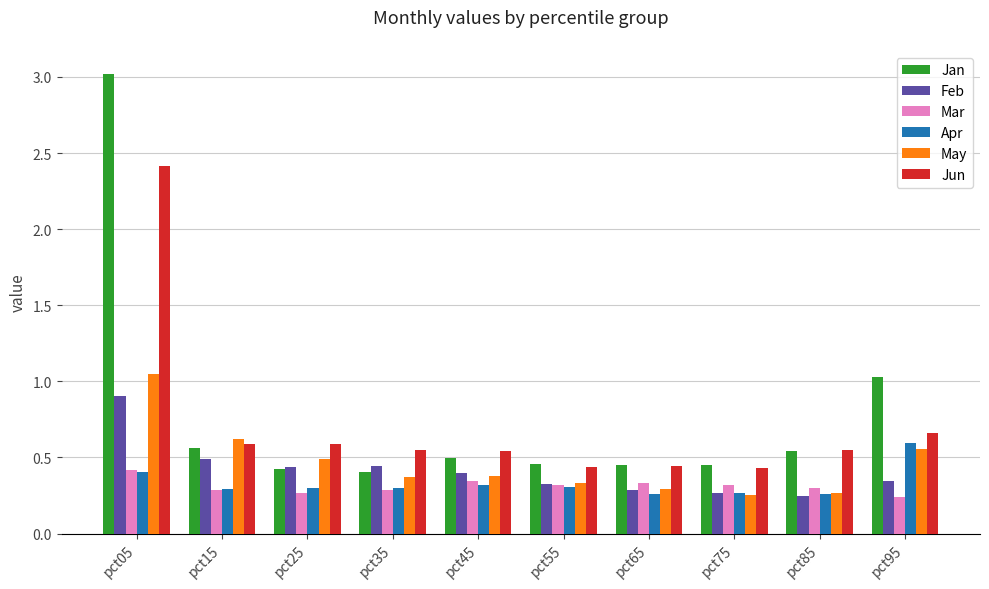

Which series has the largest total across all categories?

Jan